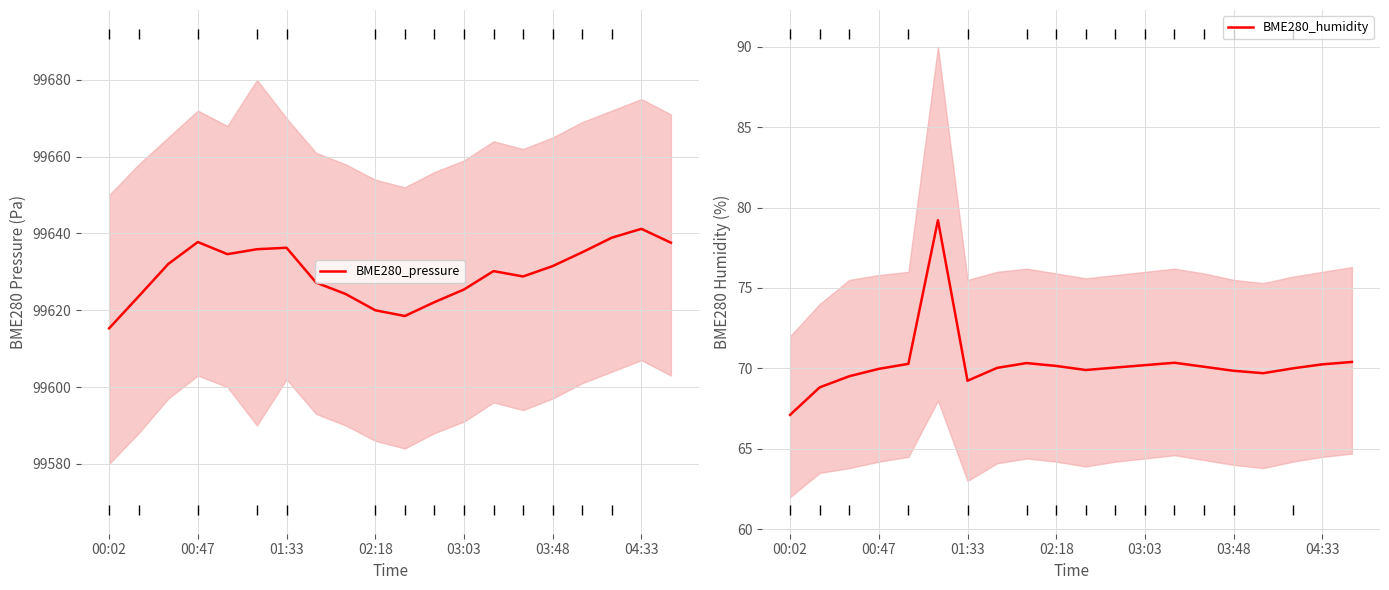

What is the average value of the BME280_pressure series?

99629.8